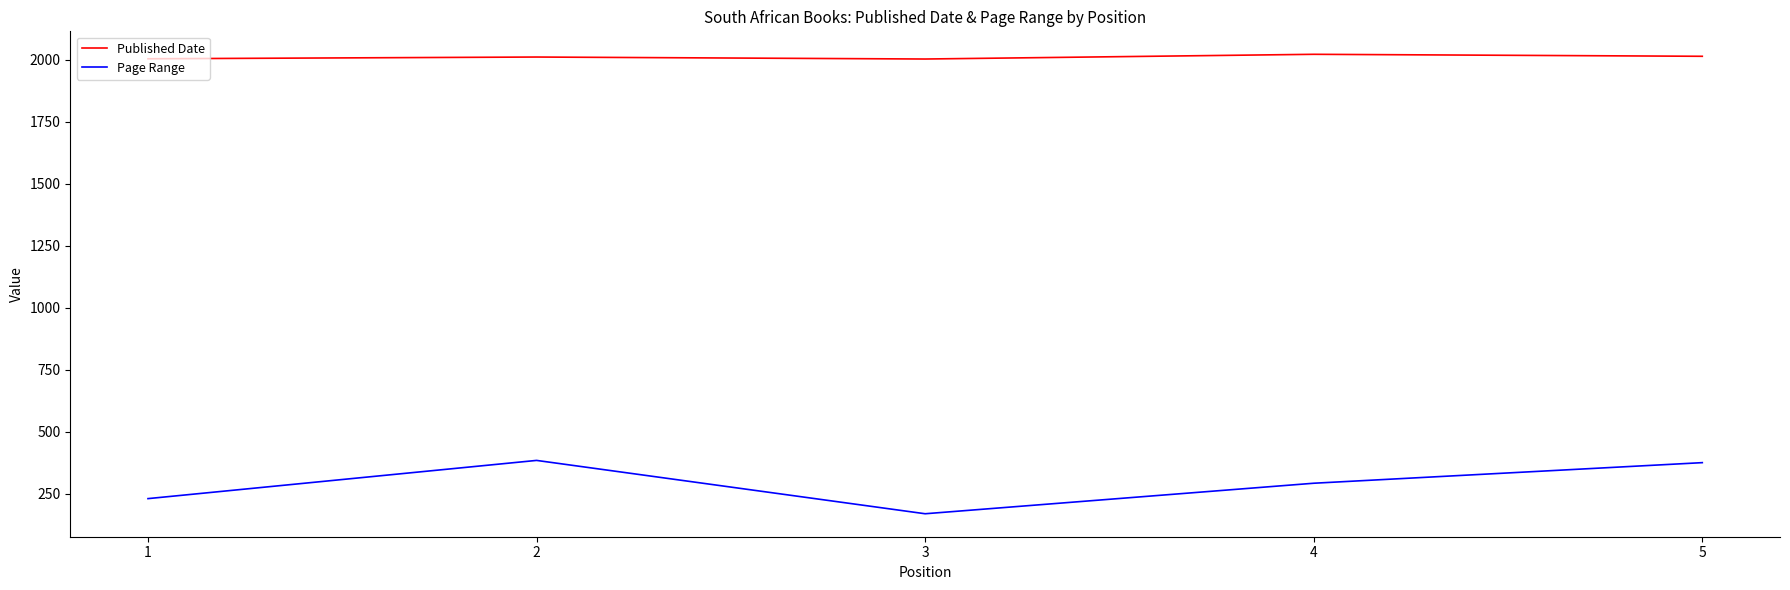

What is the difference between the highest and lowest values at 2?

1626